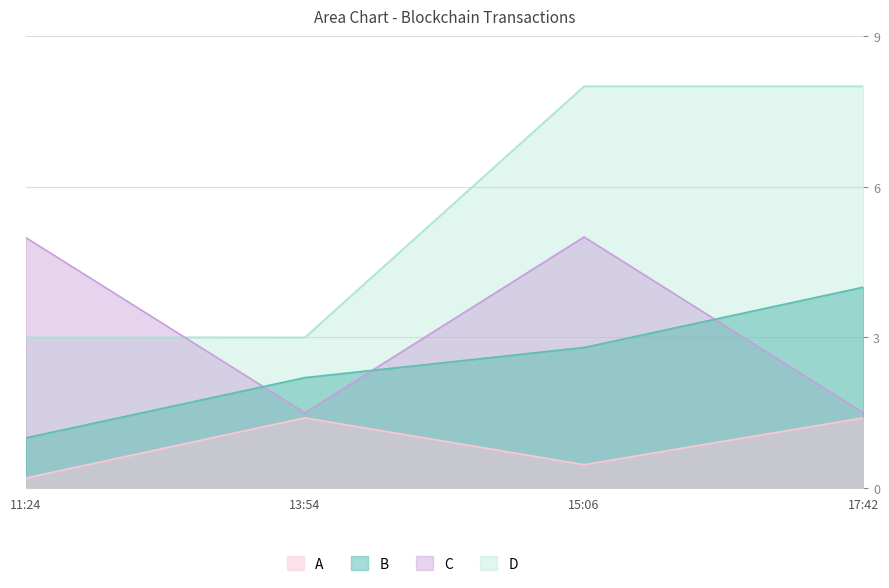

True or false: D has a value of 4.6 at 11:24.

False